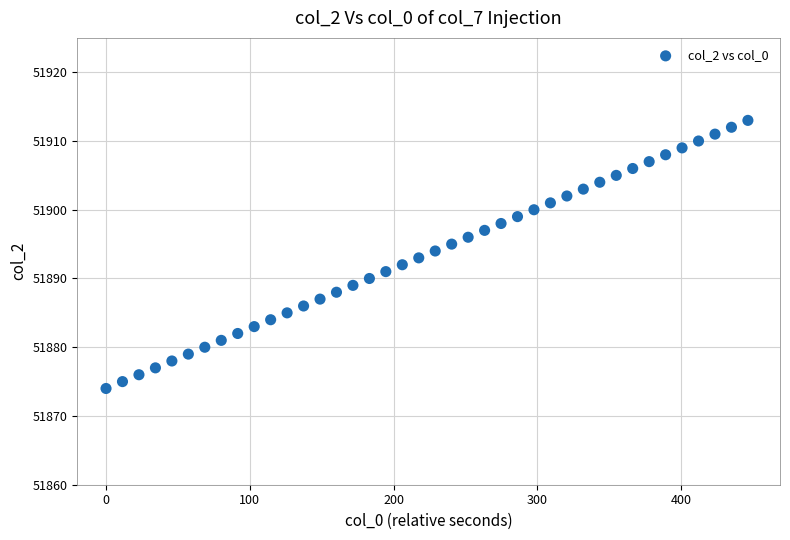

What is the range of Y values (max minus min)?

39